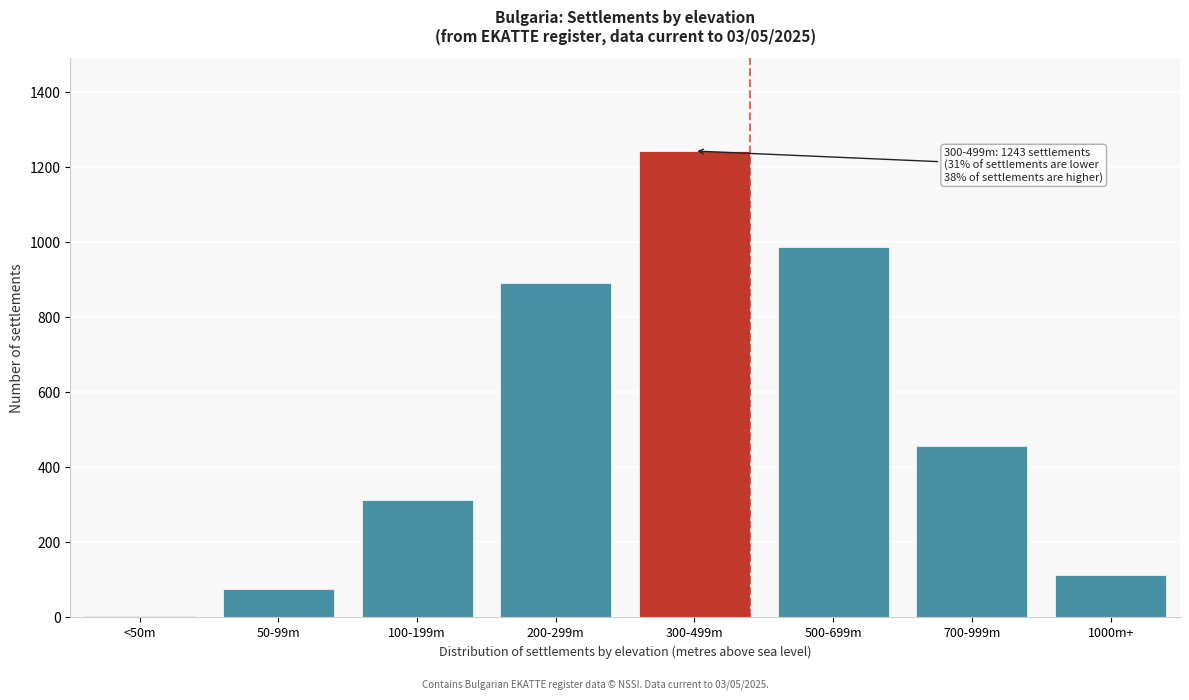

Reading right to left, list all the values displayed in this chart.

1000m+=112	700-999m=456	500-699m=987	300-499m=1243	200-299m=891	100-199m=312	50-99m=74	<50m=2